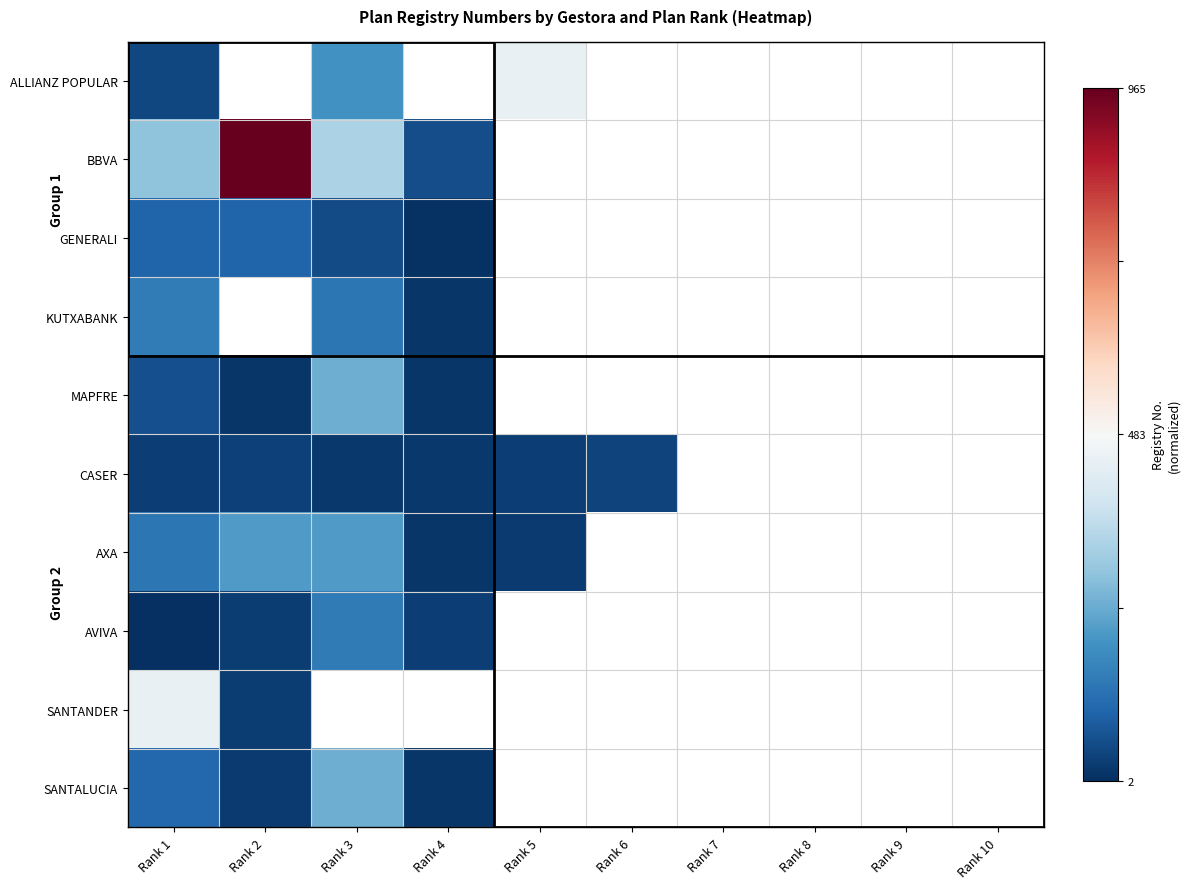

Which series has the largest range (max minus min)?

BBVA